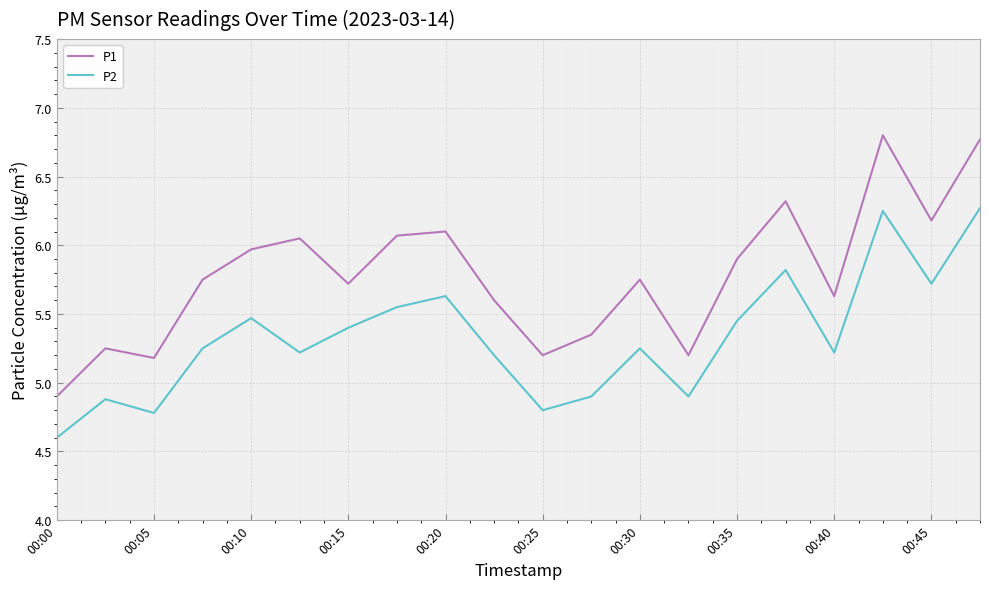

What is the lowest value of the P1 series?

4.9